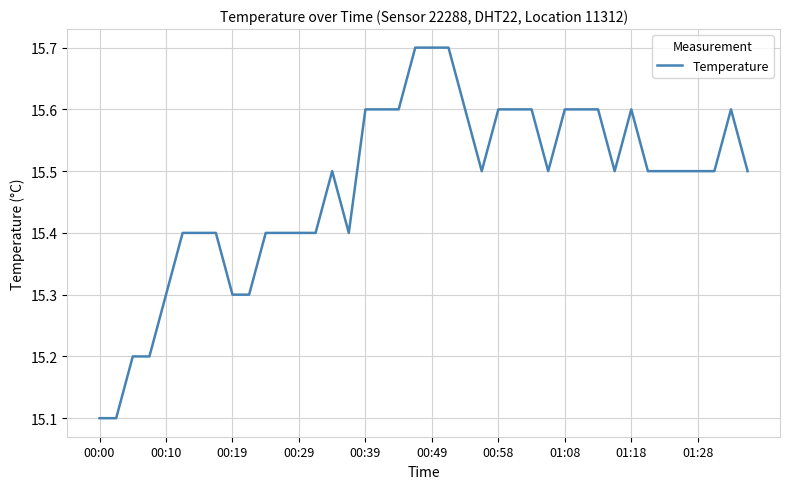

What is the maximum value shown in the chart?

15.7